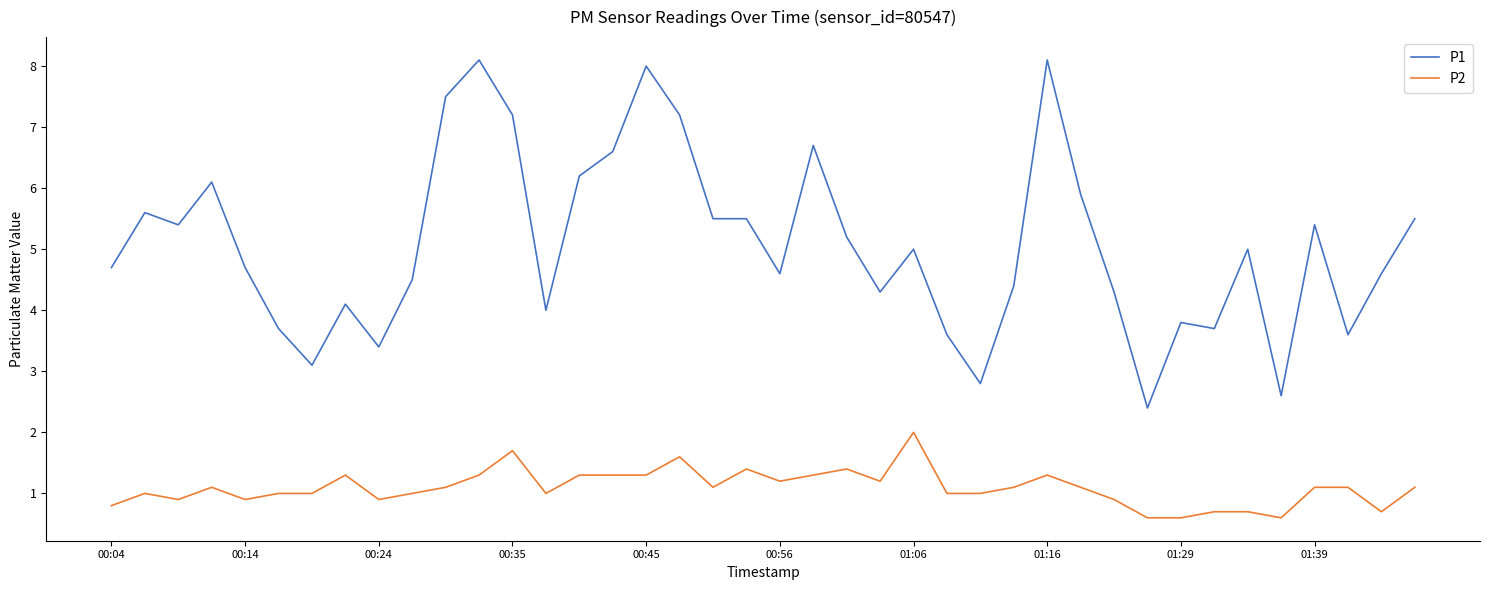

True or false: P2 and P1 intersect in this chart.

False